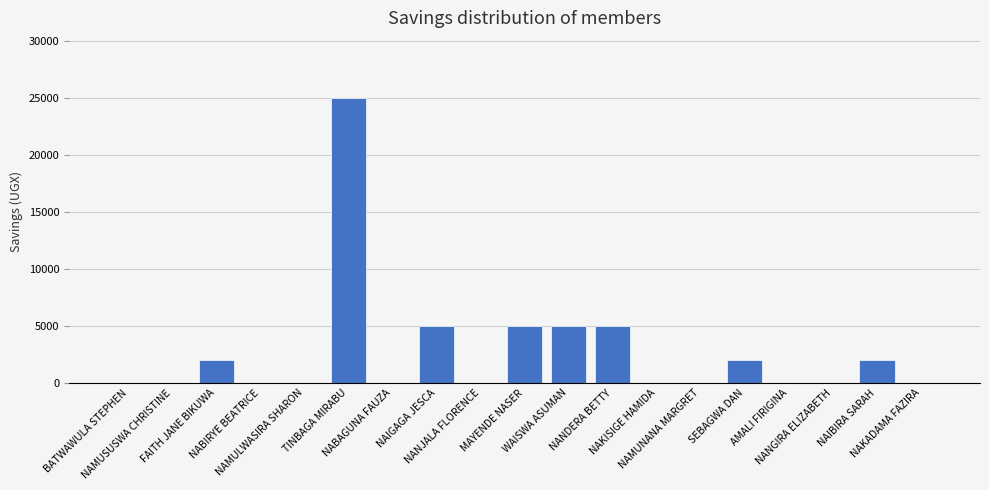

What is the maximum value shown in the chart?

25000